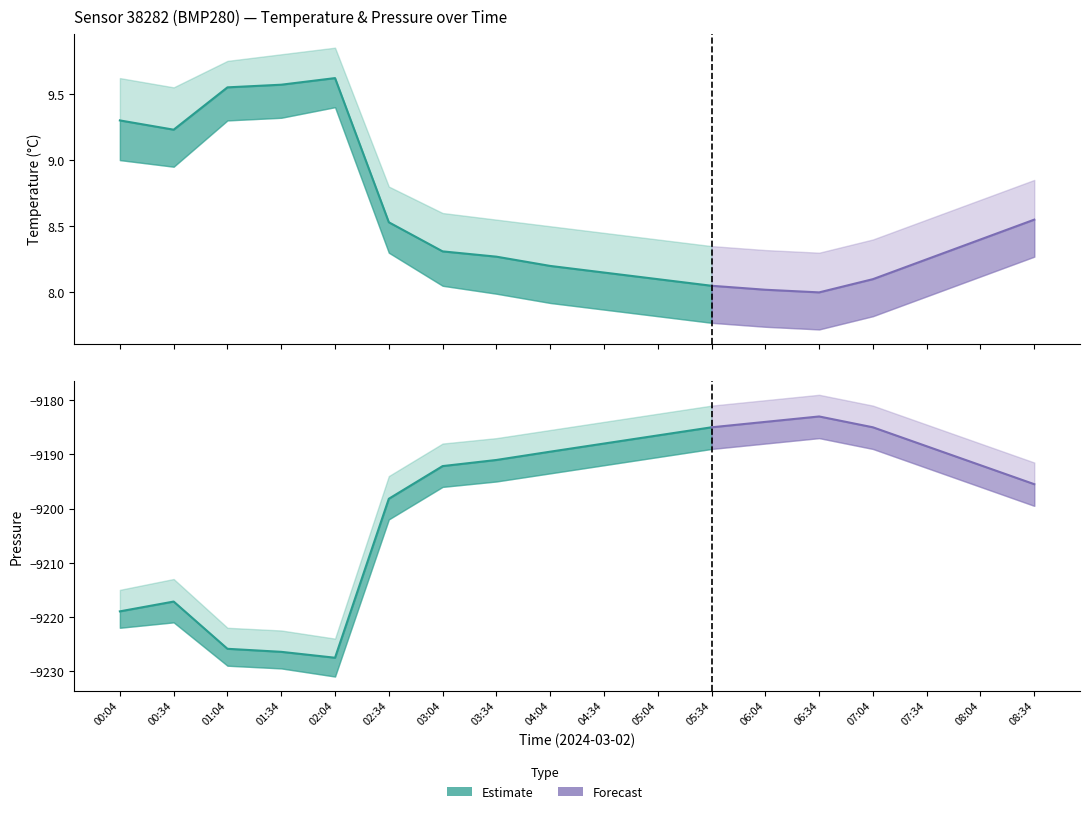

True or false: pressure_upper and temperature intersect in this chart.

False